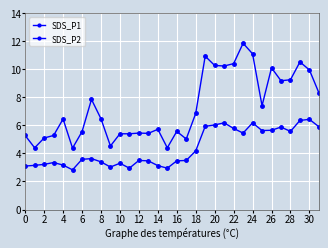

What is the minimum value shown in the chart?

2.8